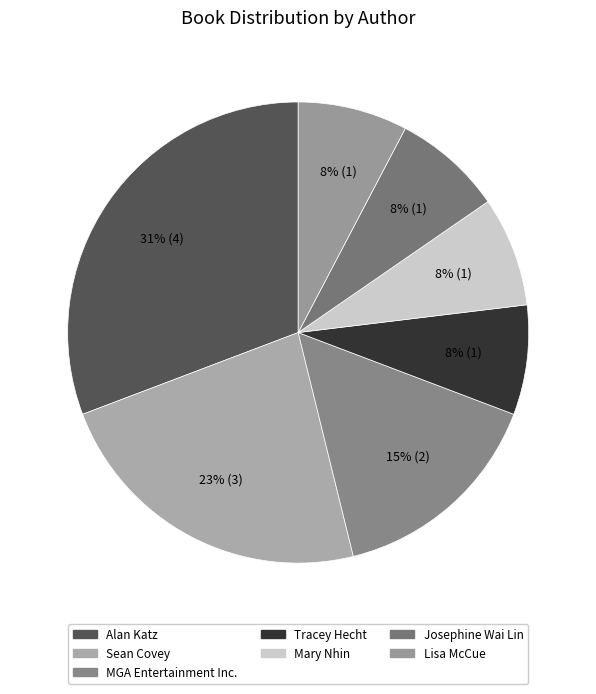

Does any single category account for the majority?

No